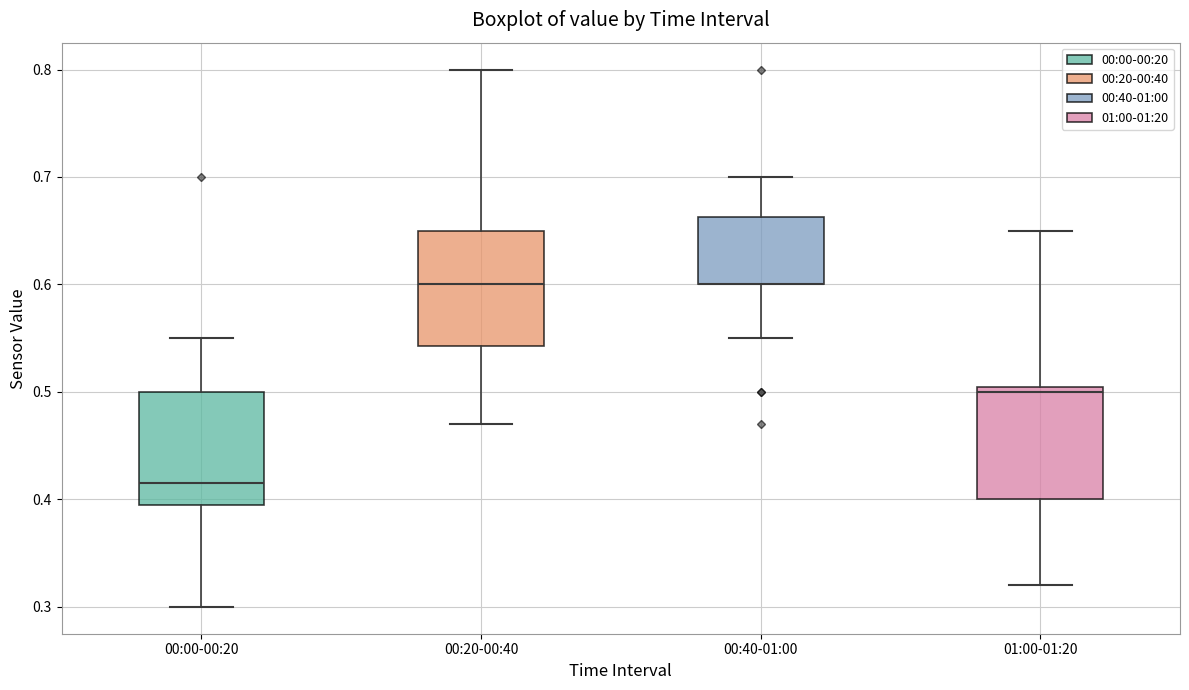

Reading left to right, transcribe this box plot: for each box, give where its median line is, the range the box spans, and where its two whiskers end, as read against the y-axis. The values are not printed on the chart, so give them approximately, as read against the axis.

00:00-00:20: median 0.42, box 0.40 to 0.50, whiskers 0.30 to 0.55
00:20-00:40: median 0.60, box 0.54 to 0.65, whiskers 0.47 to 0.80
00:40-01:00: median 0.60 (drawn on the box's lower edge), box 0.60 to 0.66, whiskers 0.55 to 0.70
01:00-01:20: median 0.50, box 0.40 to 0.51, whiskers 0.32 to 0.65